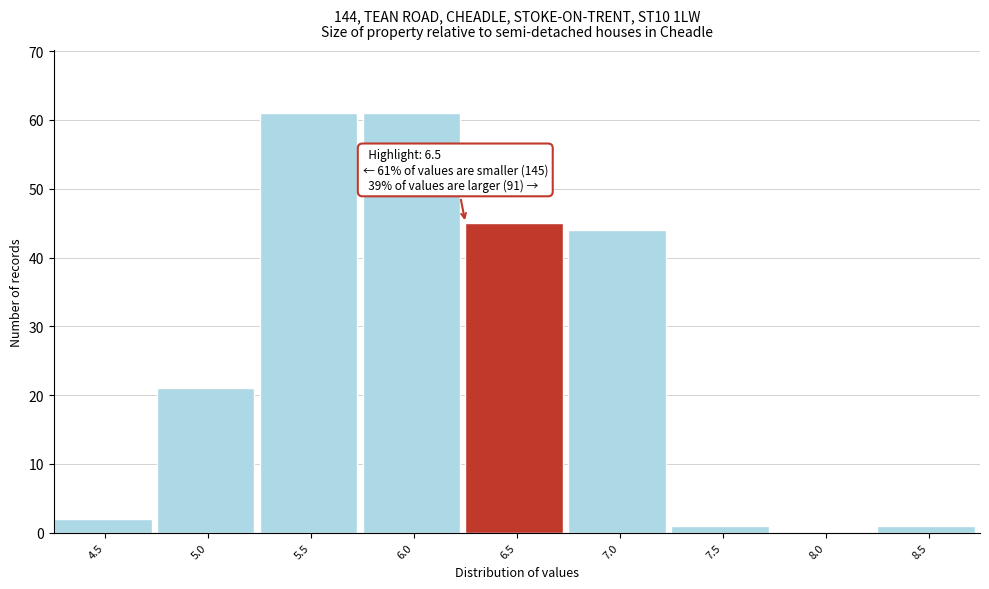

Reading left to right, extract all data points from this chart.

4.5=2	5.0=21	5.5=61	6.0=61	6.5=45	7.0=44	7.5=1	8.0=0	8.5=1